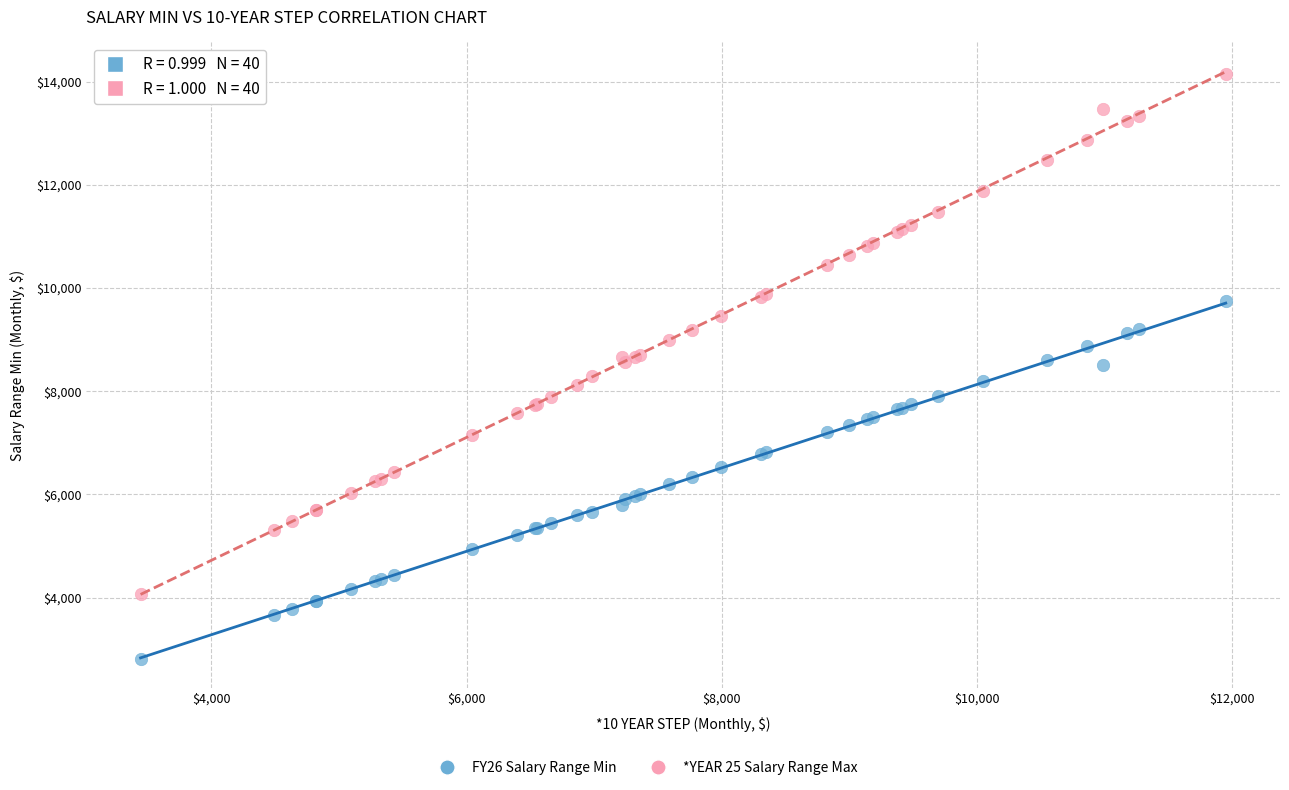

Which series contains the highest Y value?

*YEAR 25 Salary Range Max